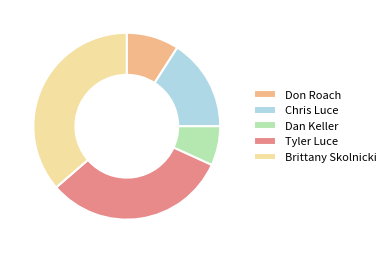

Is Dan Keller the majority of the pie?

No